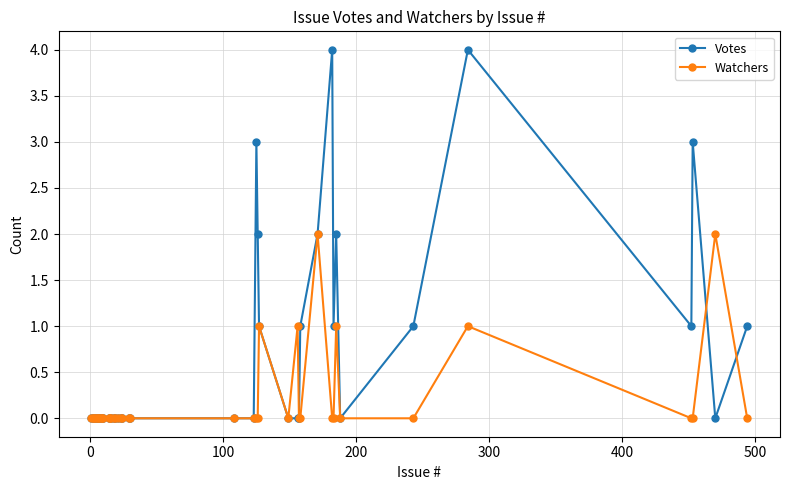

Which series has the widest spread of values?

Votes